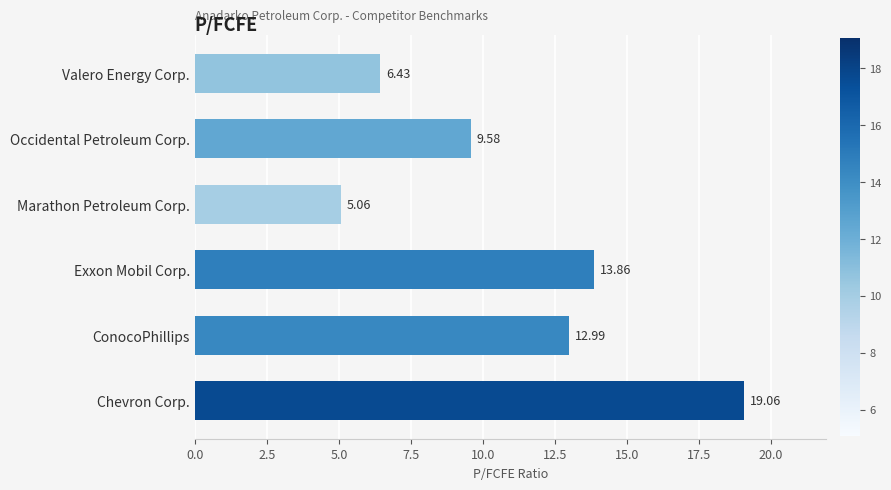

Which has a higher value, ConocoPhillips or Chevron Corp.?

Chevron Corp.